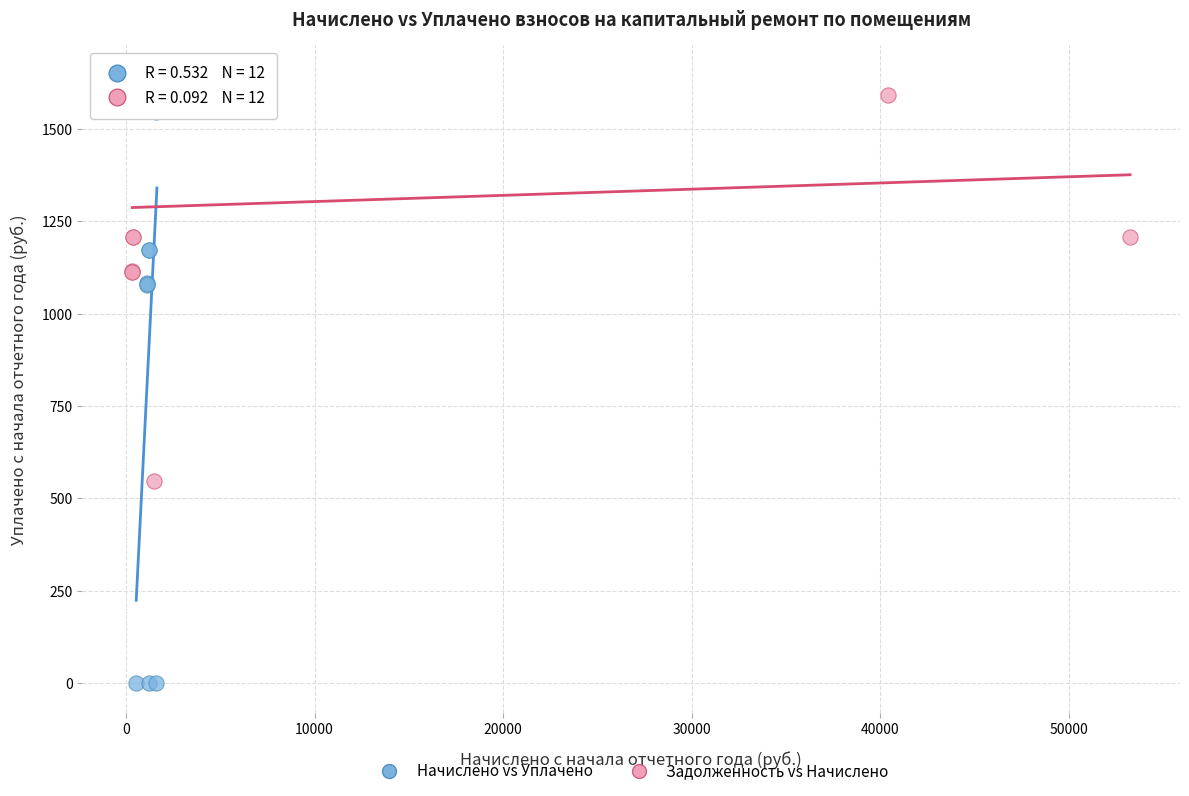

Which series reaches the minimum Y coordinate?

Начислено vs Уплачено